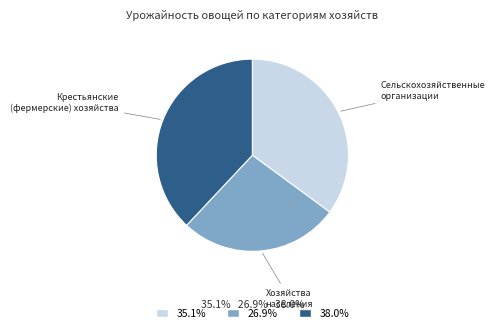

Which has a higher value, Хозяйства населения or Крестьянские (фермерские) хозяйства?

Крестьянские (фермерские) хозяйства